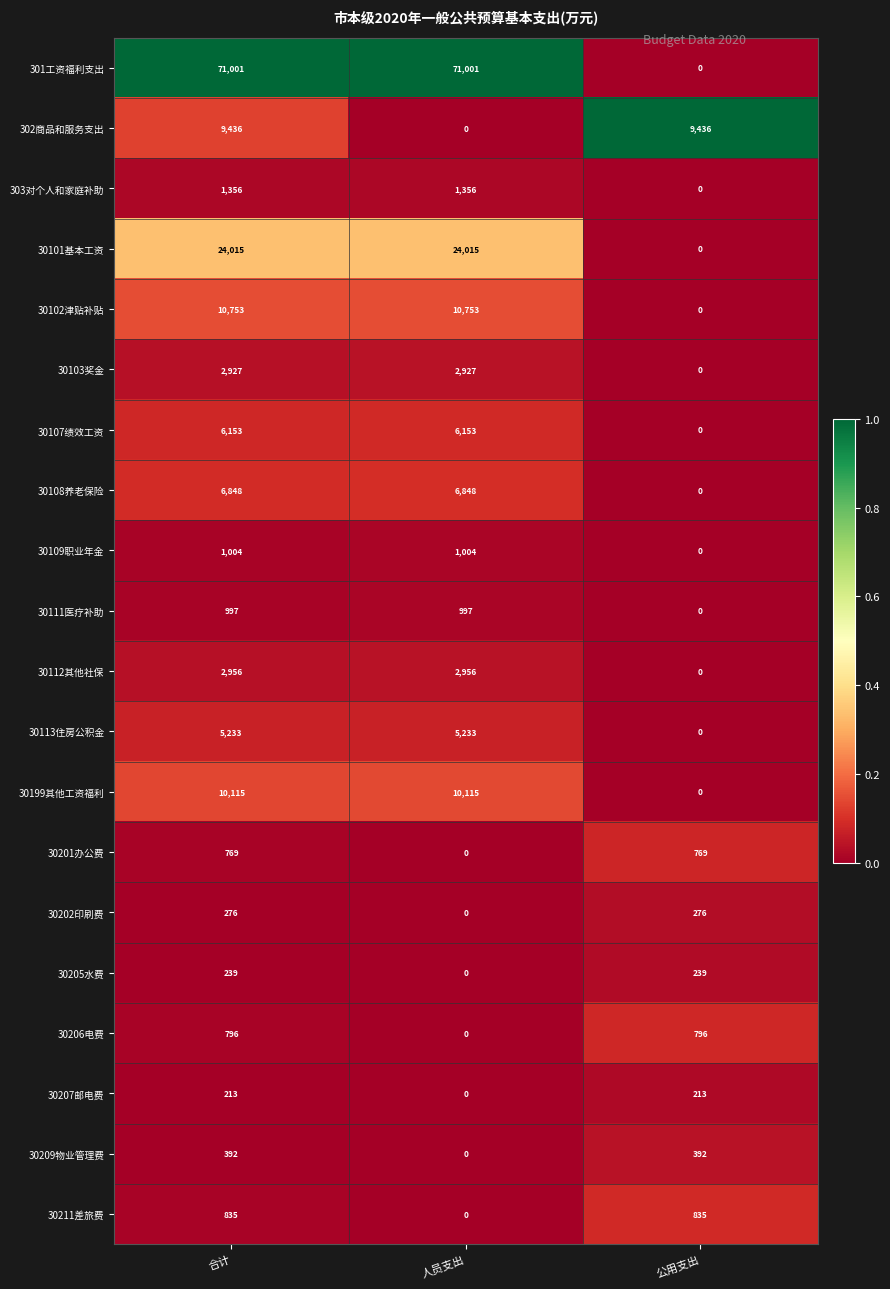

What is the difference between the maximum and minimum values in the 30101基本工资 series?

24015